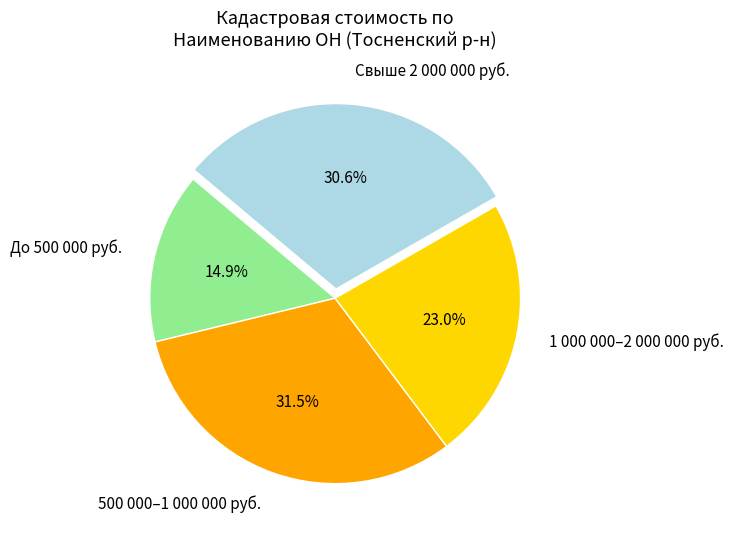

How many slices are in this pie chart?

4